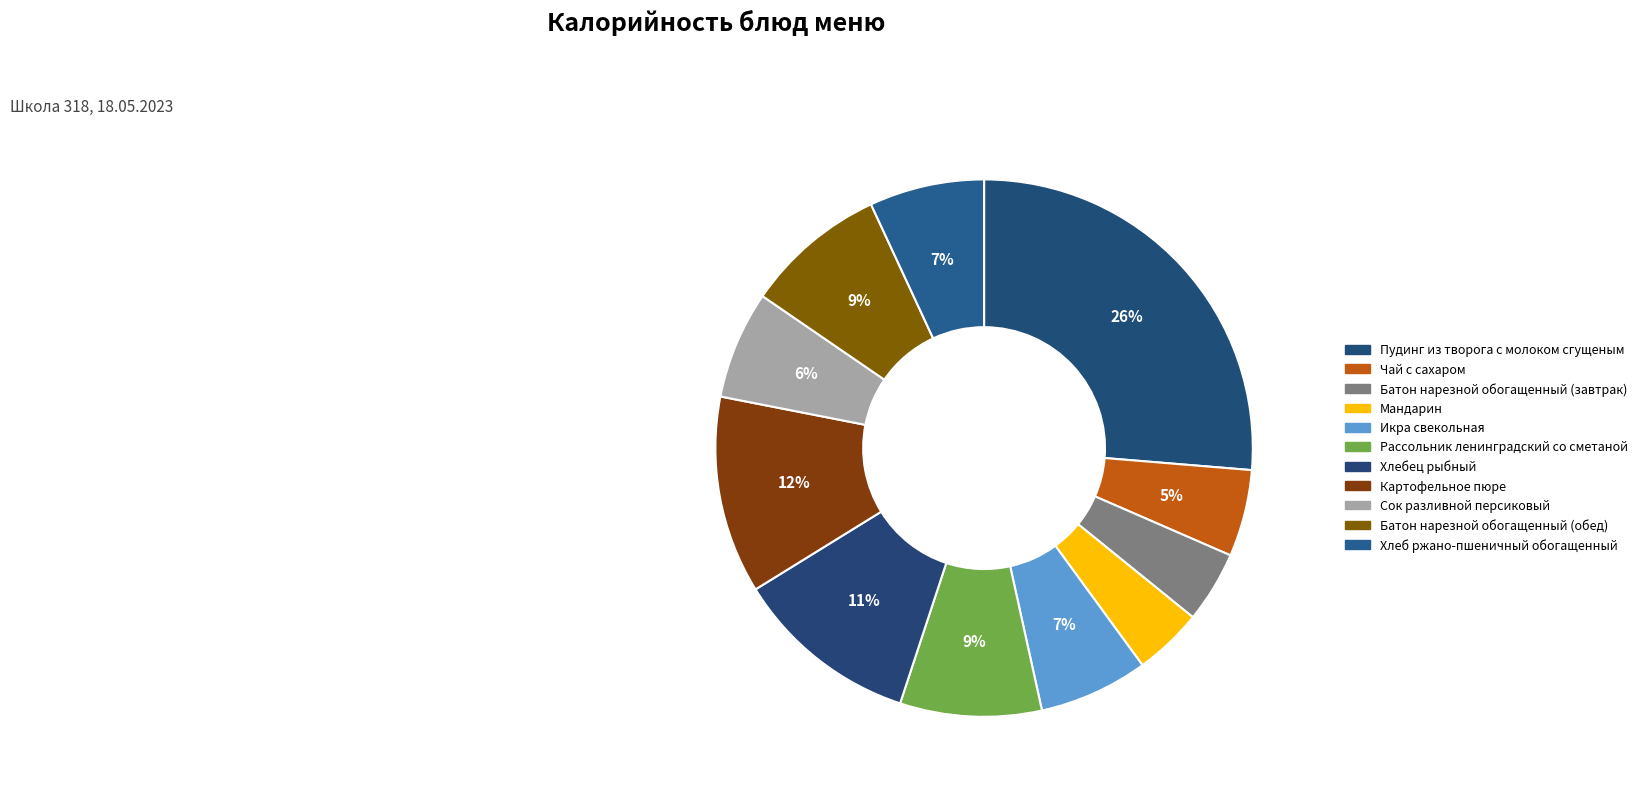

True or false: Картофельное пюре accounts for 12% of the total.

True